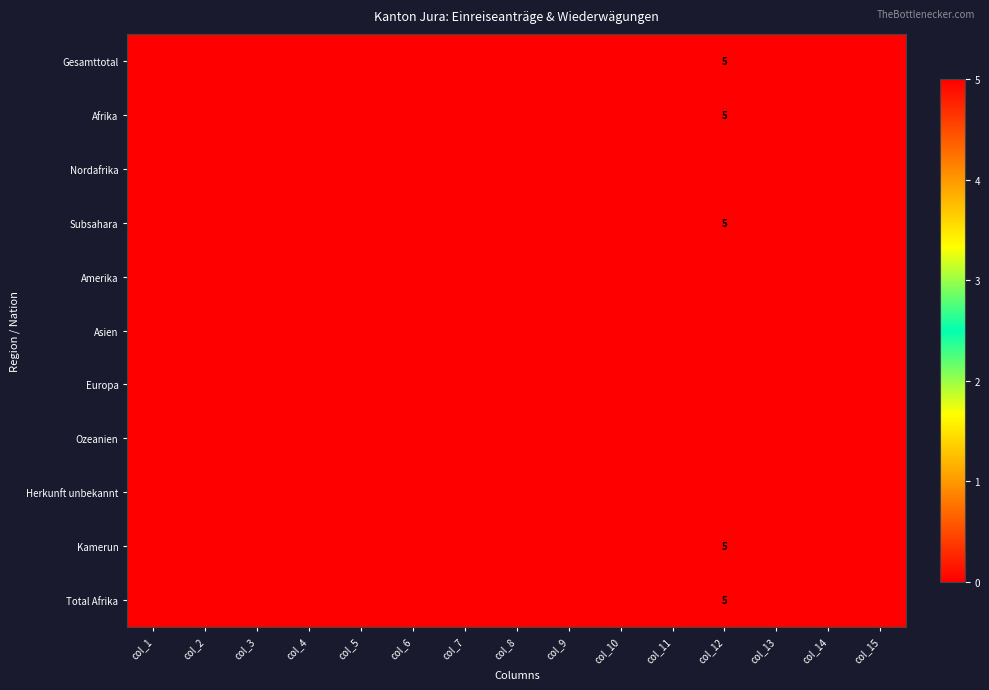

What is the maximum value shown in the chart?

5